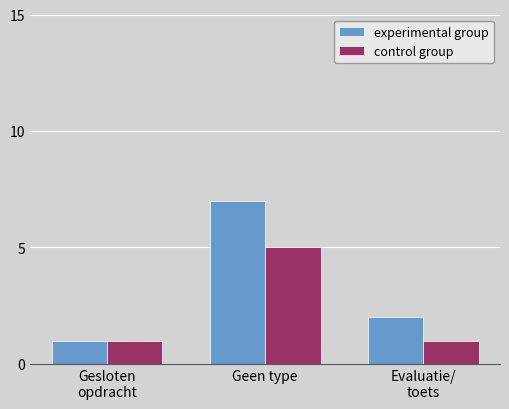

The value of experimental group at Gesloten
opdracht is 2. True or false?

False